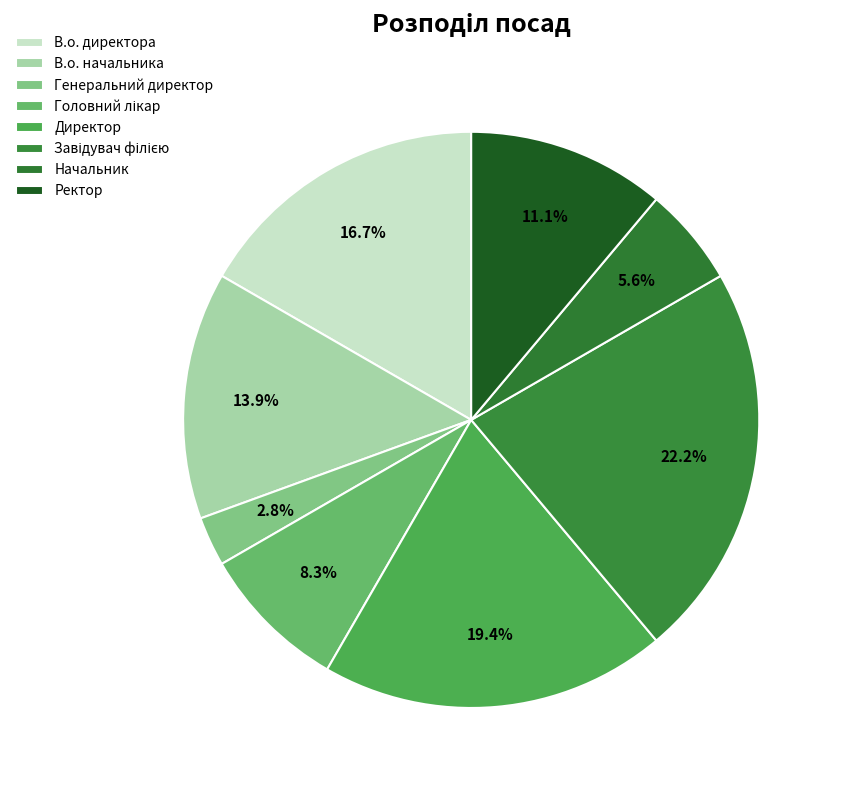

True or false: Ректор accounts for 1% of the total.

False